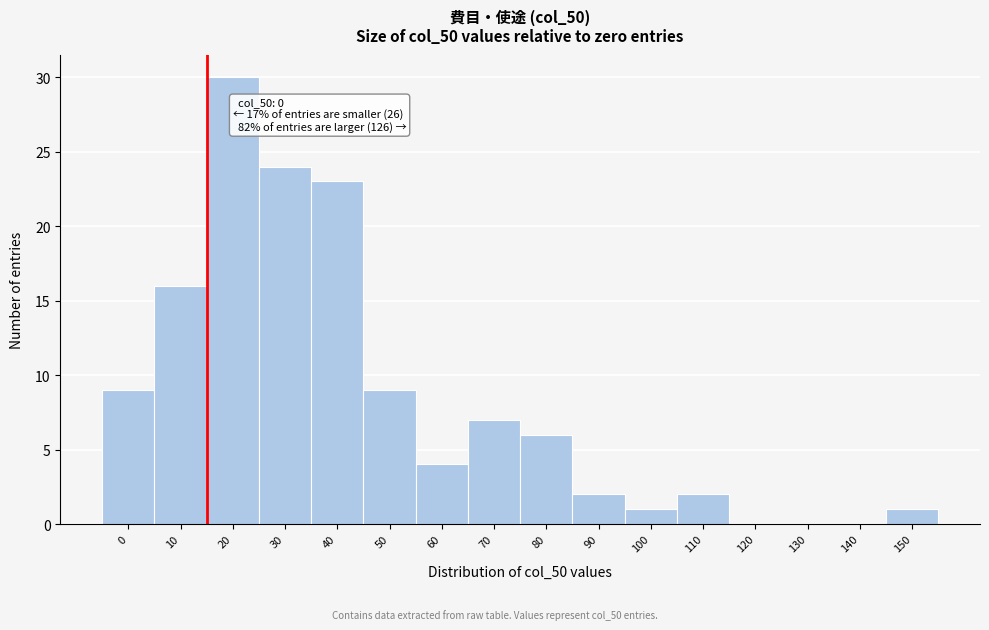

Reading right to left, extract all data points from this chart.

150=1	140=0	130=0	120=0	110=2	100=1	90=2	80=6	70=7	60=4	50=9	40=23	30=24	20=30	10=16	0=9